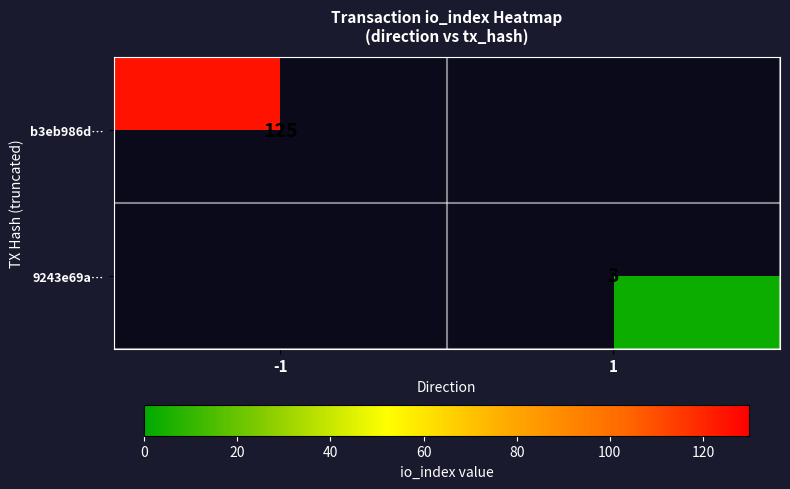

The b3eb986d… series shows 125 at -1. True or false?

True